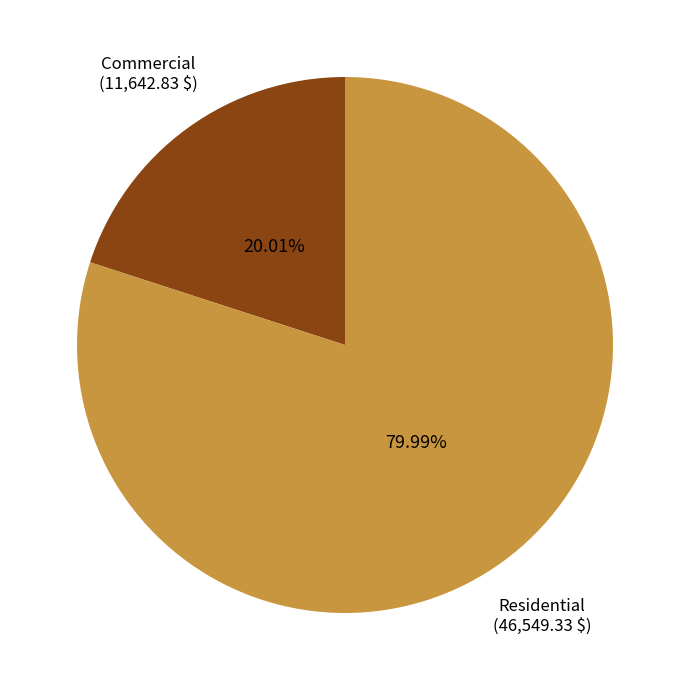

Between Residential and Commercial, which is larger?

Residential